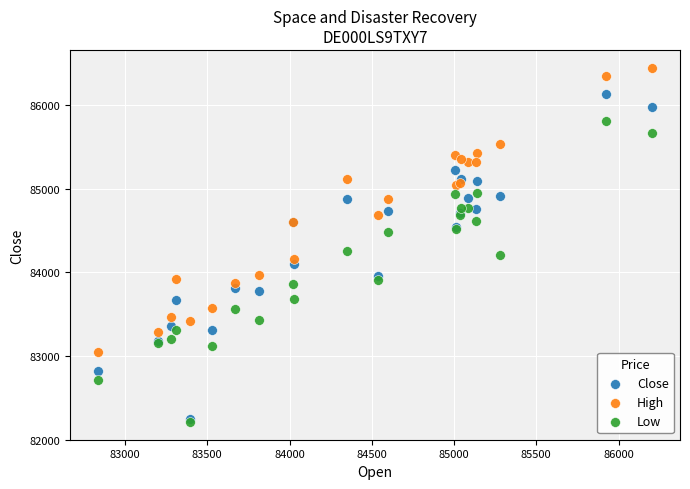

Which series contains the highest Y value?

High